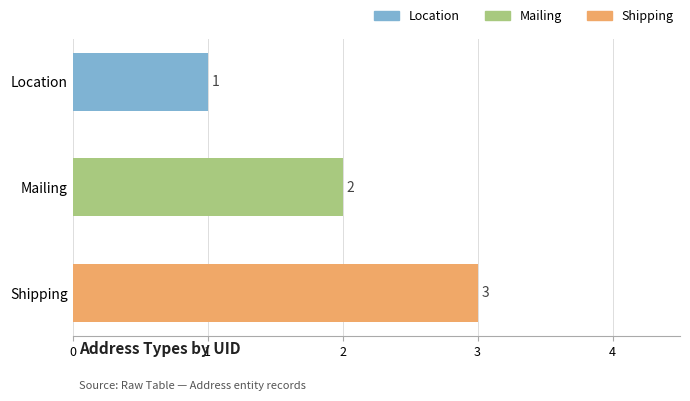

How many data points does each series have?

3